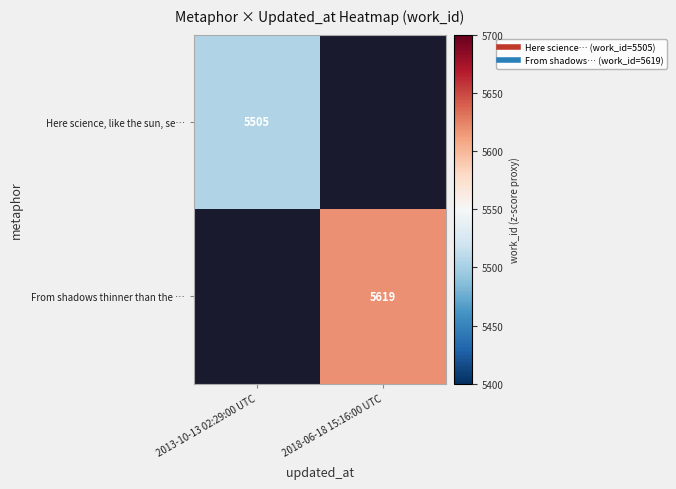

Where is Here science, like the sun, se… nearest to the value 5505?

2013-10-13 02:29:00 UTC